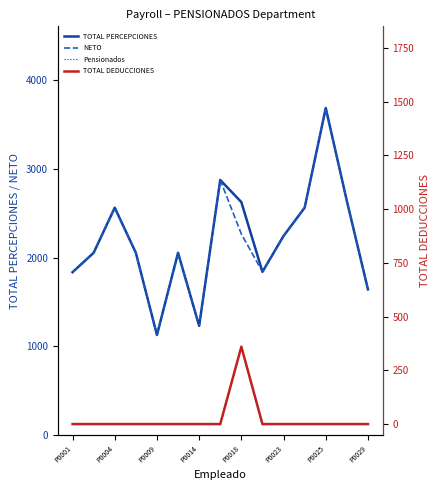

Is the value of TOTAL PERCEPCIONES at P0018 greater than the value of Pensionados at 11?

No